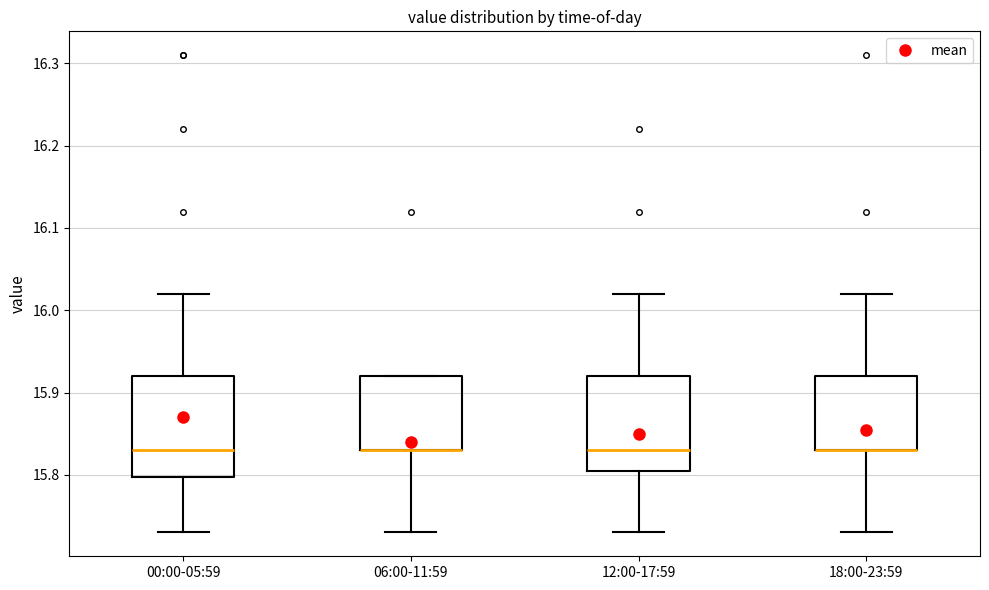

Reading left to right, read every box against the y-axis: the position of its median line, the range the box covers, and the ends of its whiskers. The values are not printed on the chart, so give them approximately, as read against the axis.

00:00-05:59: median 15.83, box 15.80 to 15.92, whiskers 15.73 to 16.02
06:00-11:59: median 15.83 (drawn on the box's lower edge), box 15.83 to 15.92, whiskers 15.73 to 15.92
12:00-17:59: median 15.83, box 15.81 to 15.92, whiskers 15.73 to 16.02
18:00-23:59: median 15.83 (drawn on the box's lower edge), box 15.83 to 15.92, whiskers 15.73 to 16.02